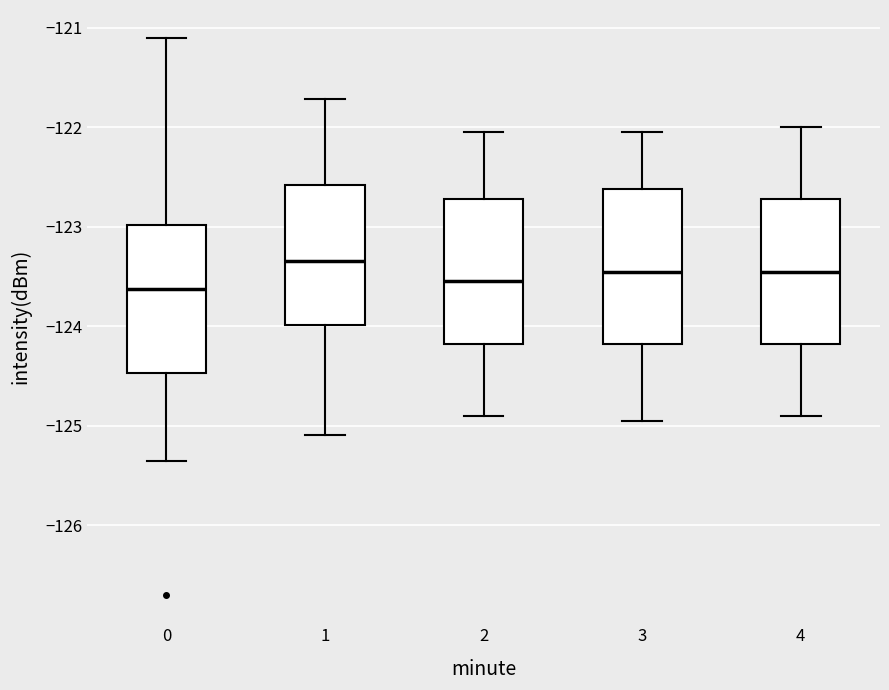

Where is the lower edge of the box at x = 2 on the y-axis? The values are not printed on the chart, so give them approximately, as read against the axis.

-124.2